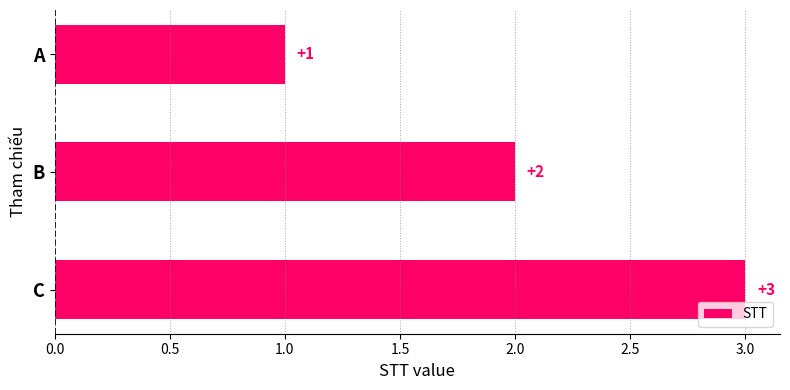

Does the chart contain stacked bars?

No